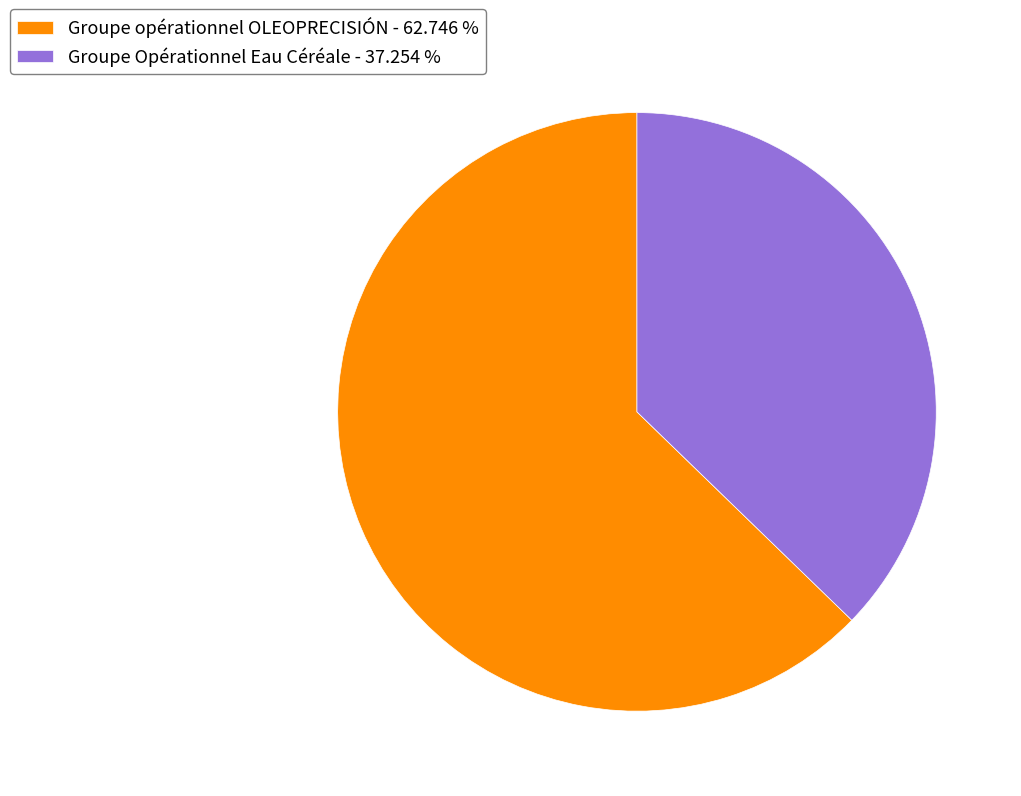

Which has a higher value, Groupe Opérationnel Eau Céréale - 37.254 % or Groupe opérationnel OLEOPRECISIÓN - 62.746 %?

Groupe opérationnel OLEOPRECISIÓN - 62.746 %